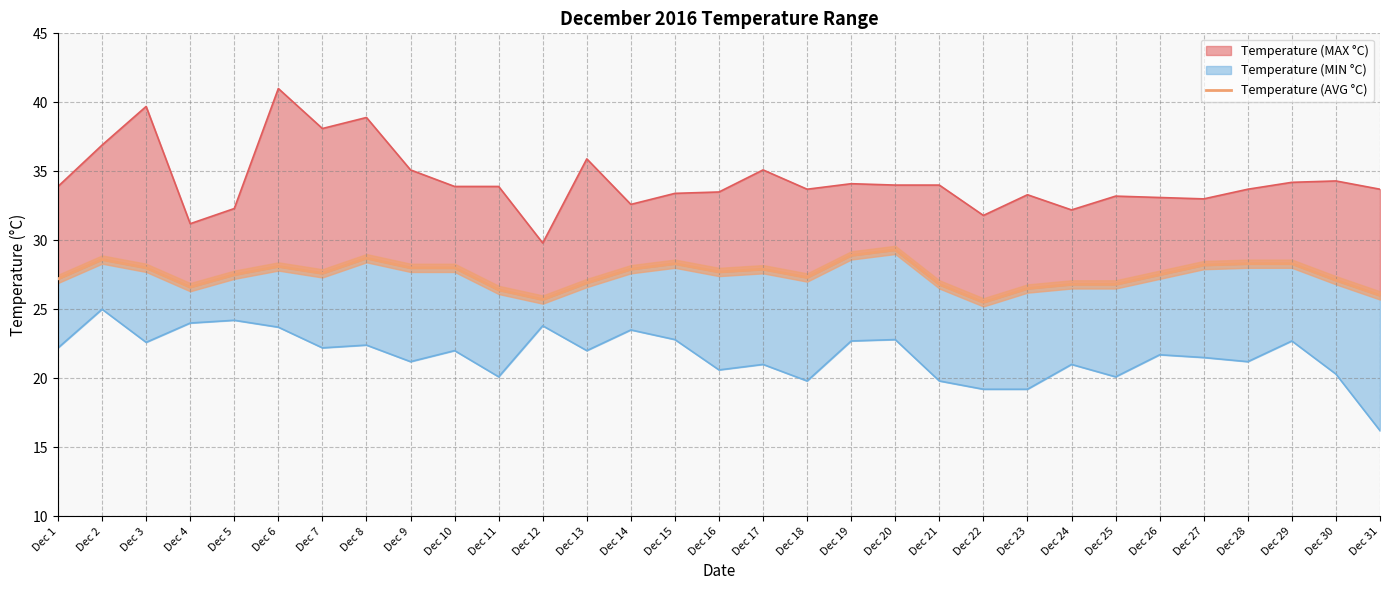

Does the chart display data point markers on the line(s)?

No